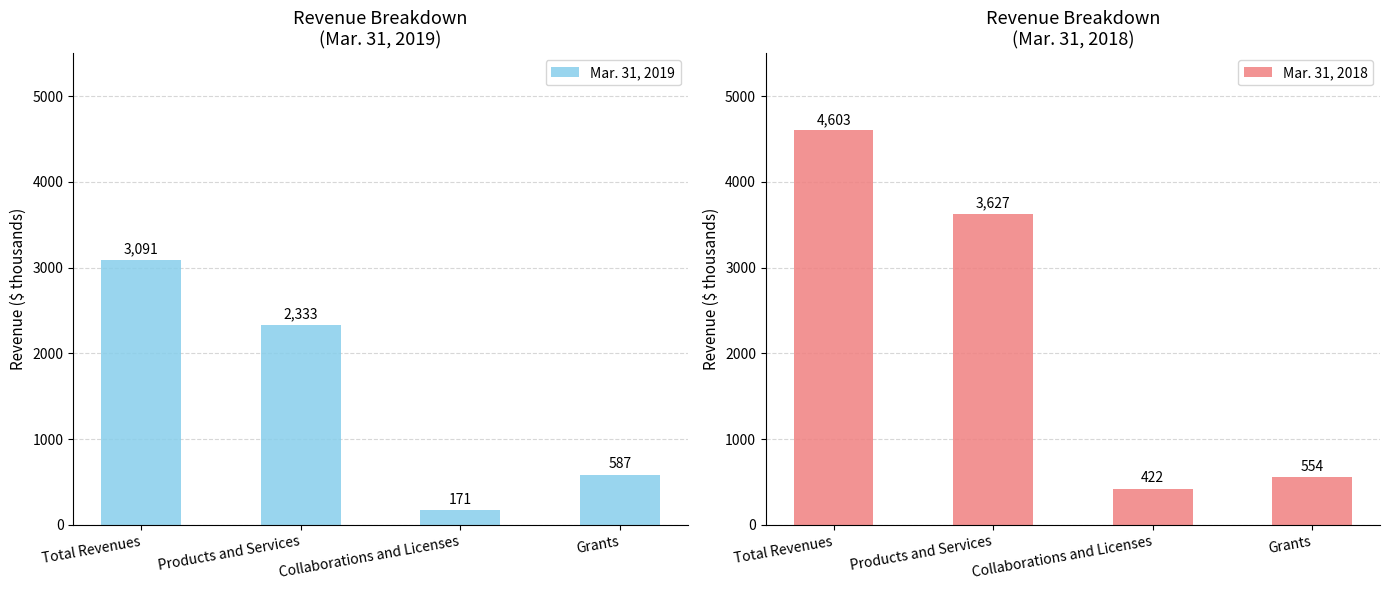

At which category is the sum across all series the highest?

Total Revenues